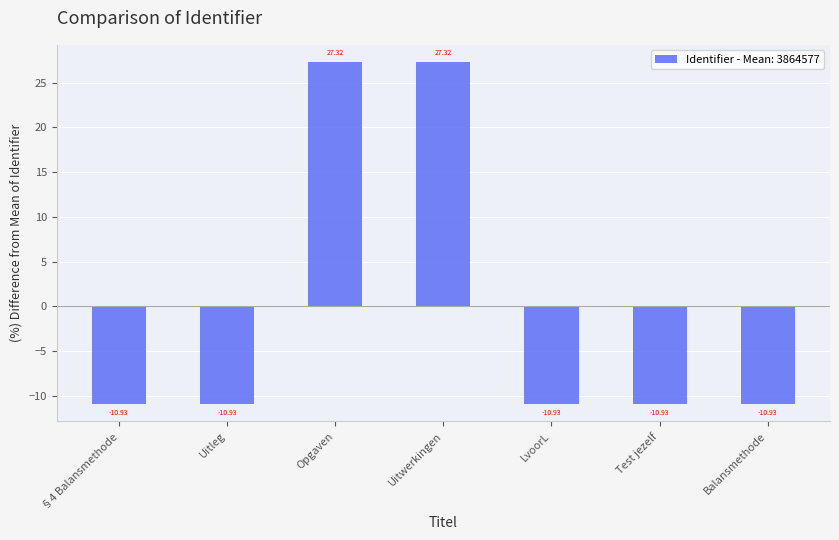

What is the maximum value shown in the chart?

27.3